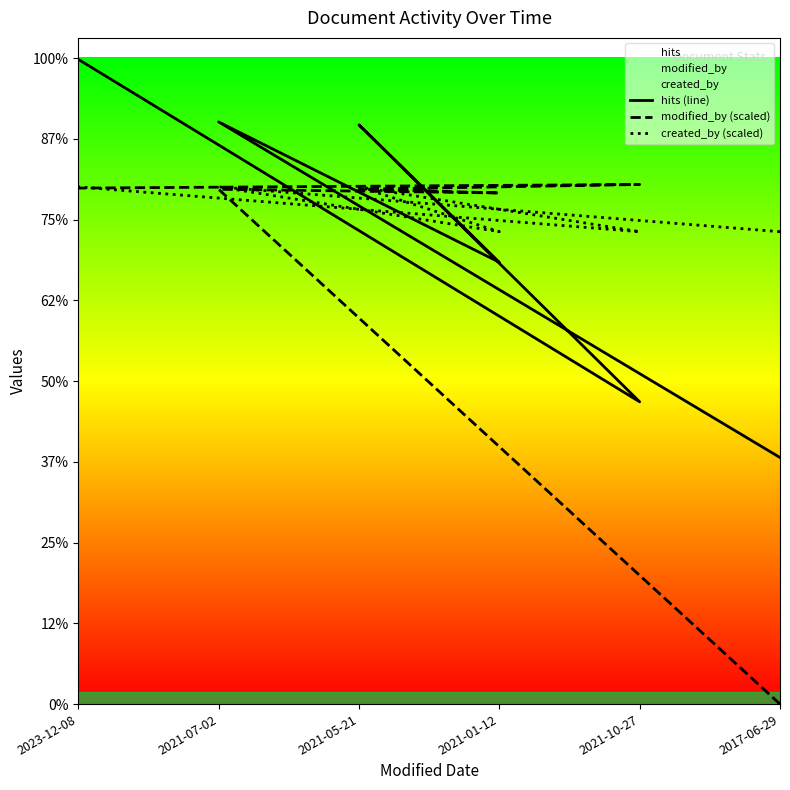

What position from the right is 2021-10-27?

2